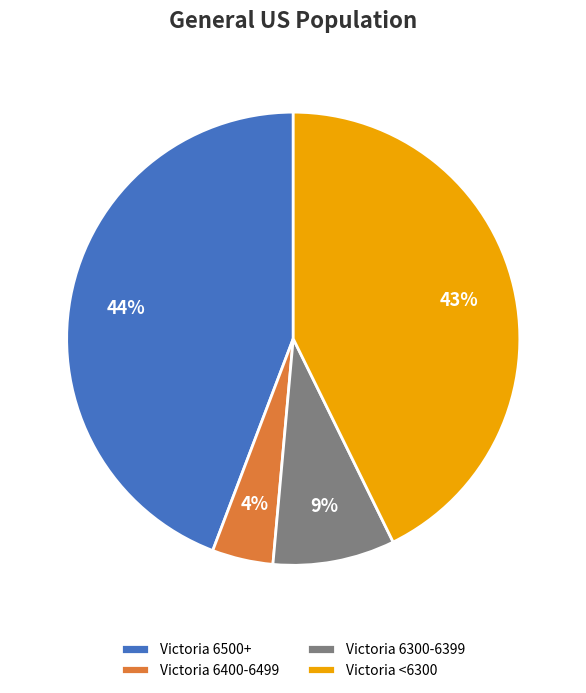

What percentage is the Victoria <6300 slice, to the nearest percent?

43%